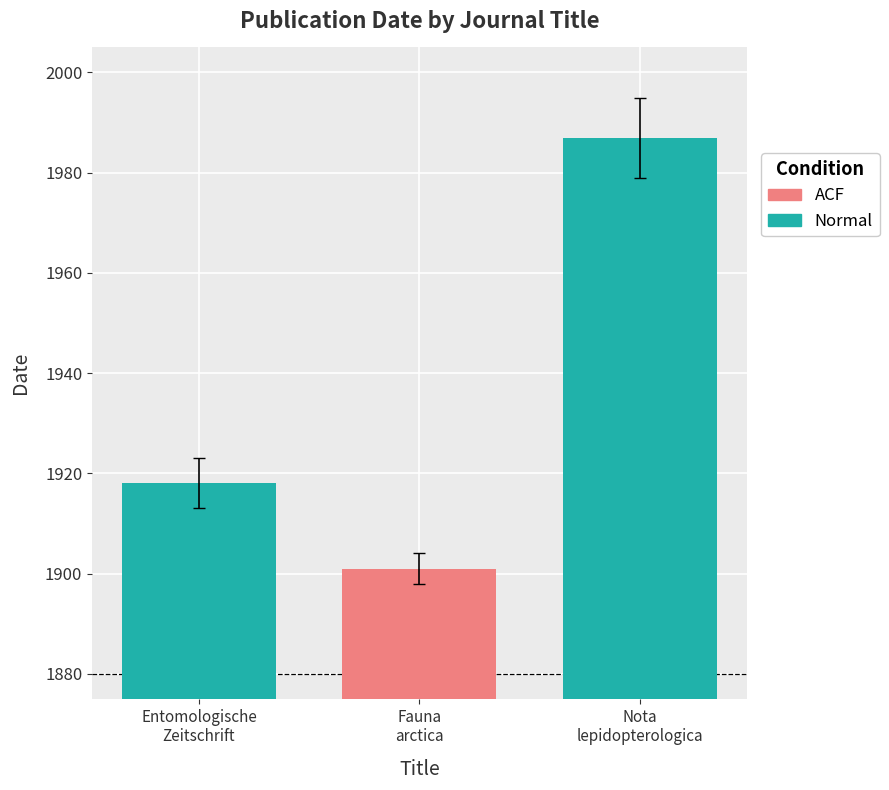

List the labels in order of value, smallest first.

Fauna
arctica, Entomologische
Zeitschrift, Nota
lepidopterologica